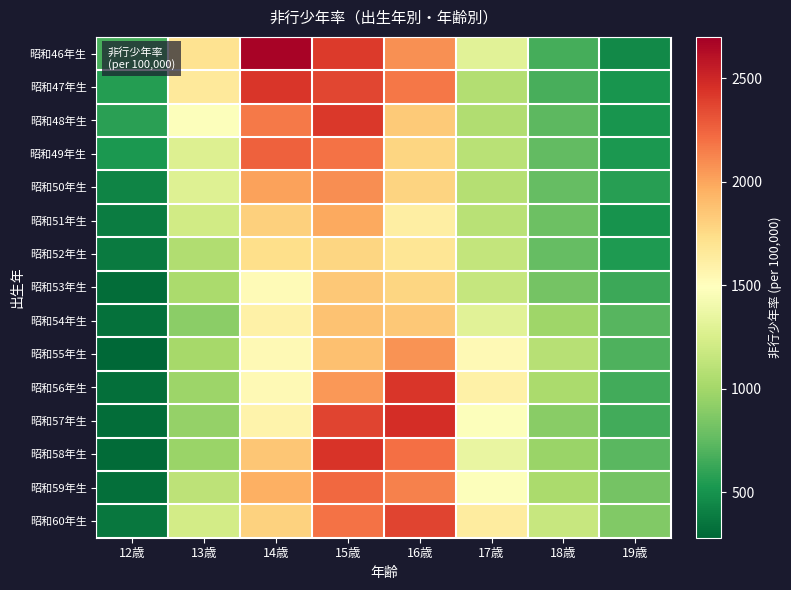

How many series are shown in this chart?

15